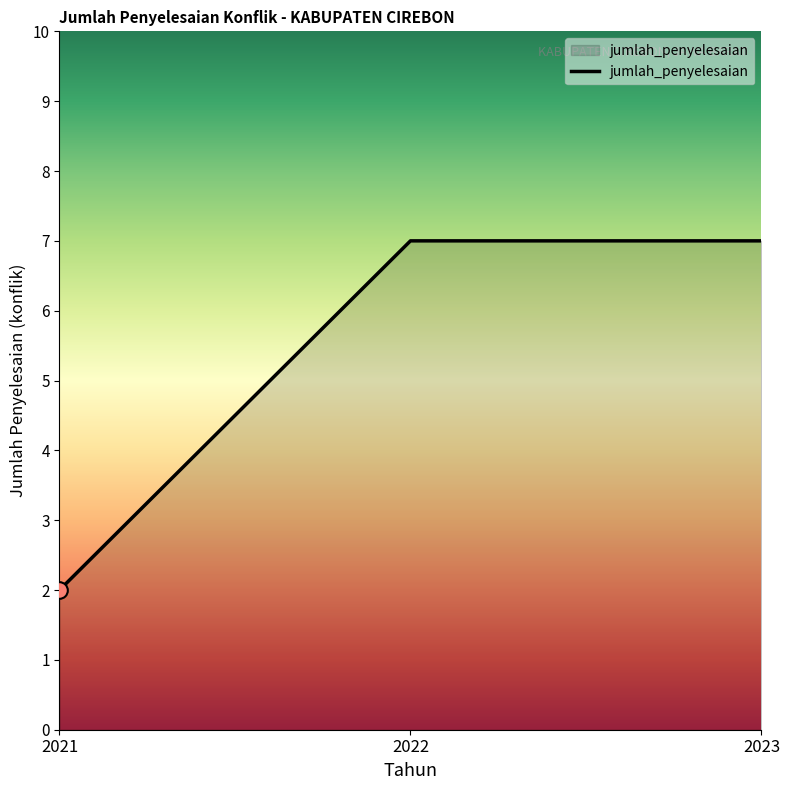

How many distinct data groups are displayed?

1